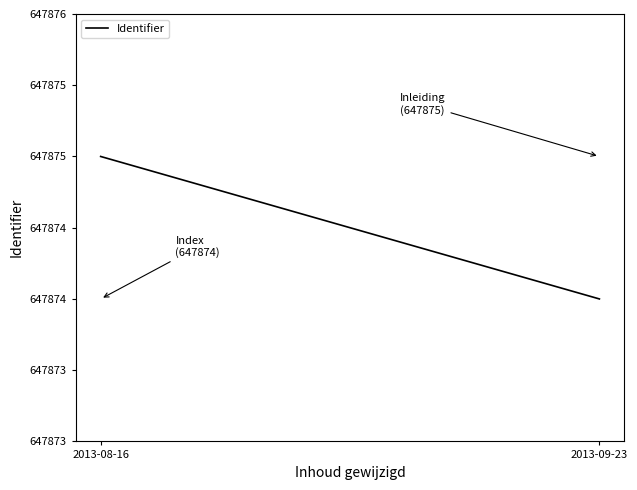

Reading left to right, extract all data points from this chart.

647875	647874